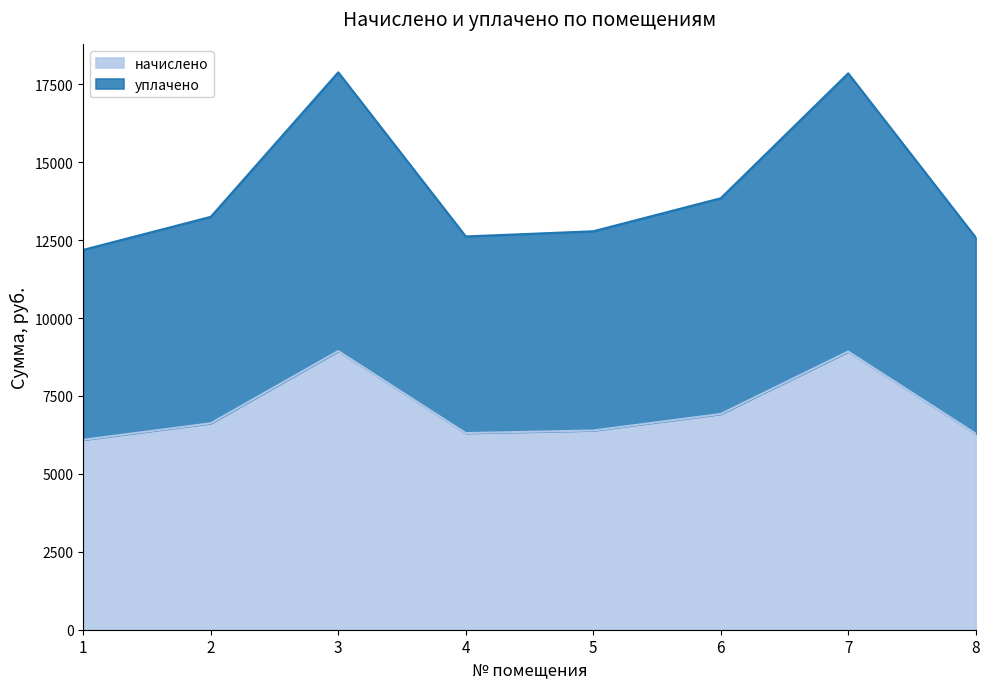

What is the minimum value shown in the chart?

6094.1